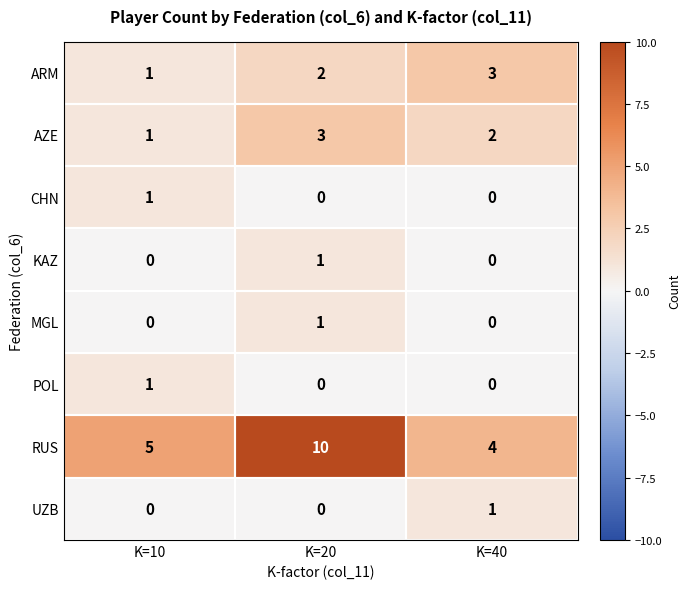

The UZB series shows 0 at K=20. True or false?

True